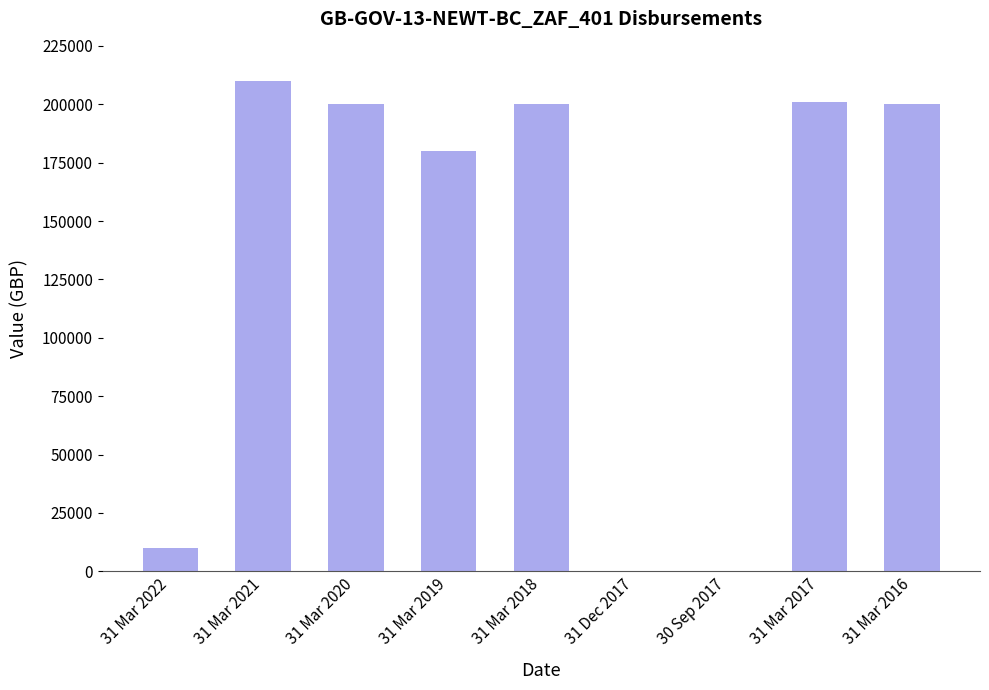

What is the maximum value shown in the chart?

210000.0